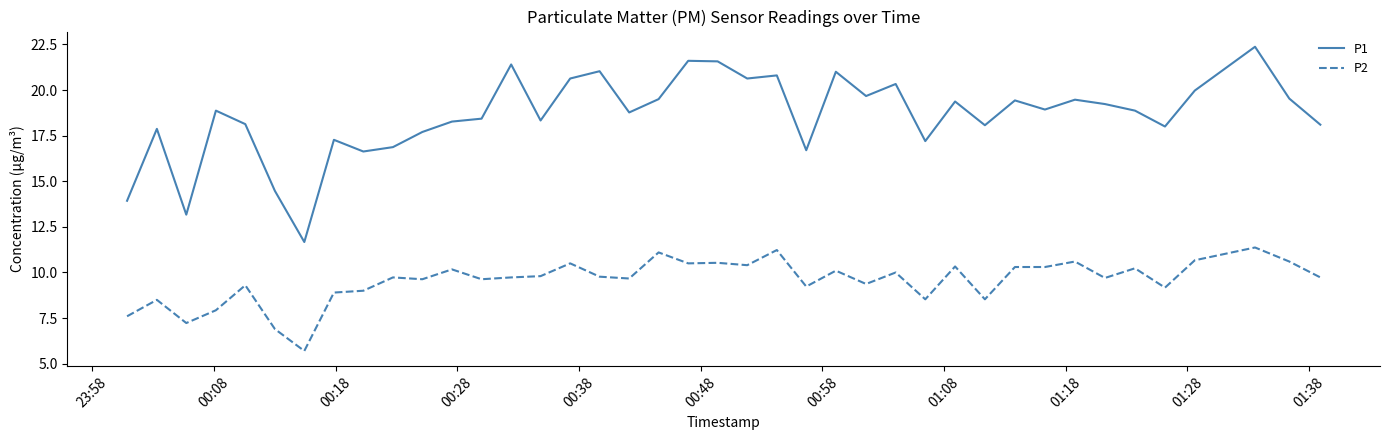

True or false: P2 has more than 1 points higher than both neighbors.

True